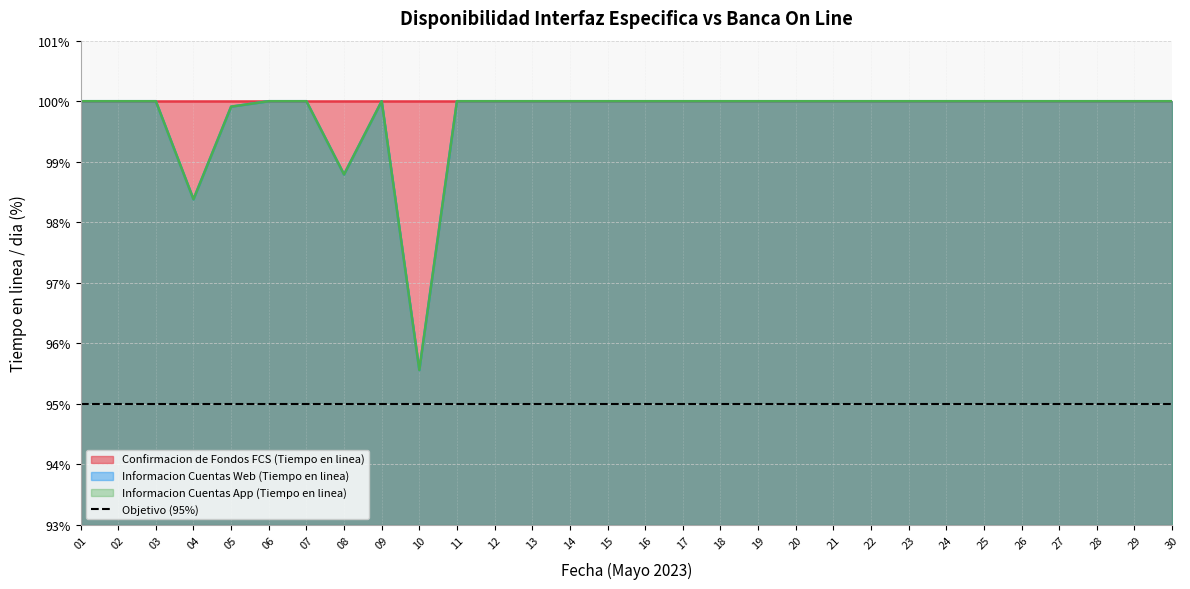

What is the difference between the second highest and minimum values in the Informacion Cuentas Web (Tiempo en linea) series?

4.4